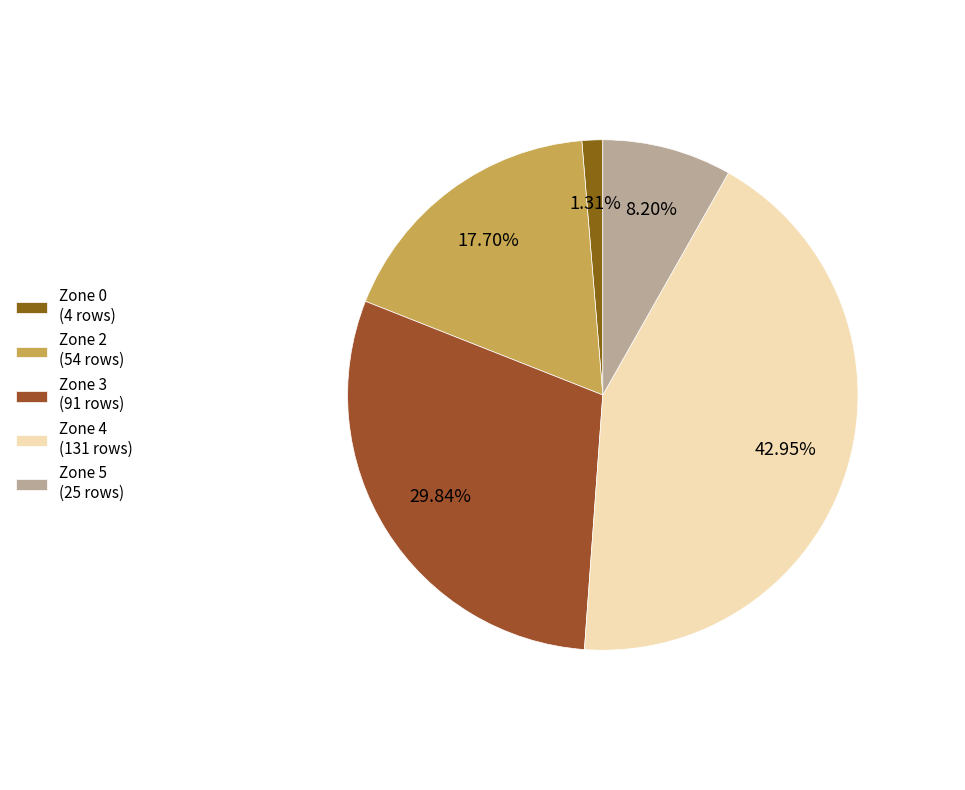

Which slice is the smallest?

Zone 0